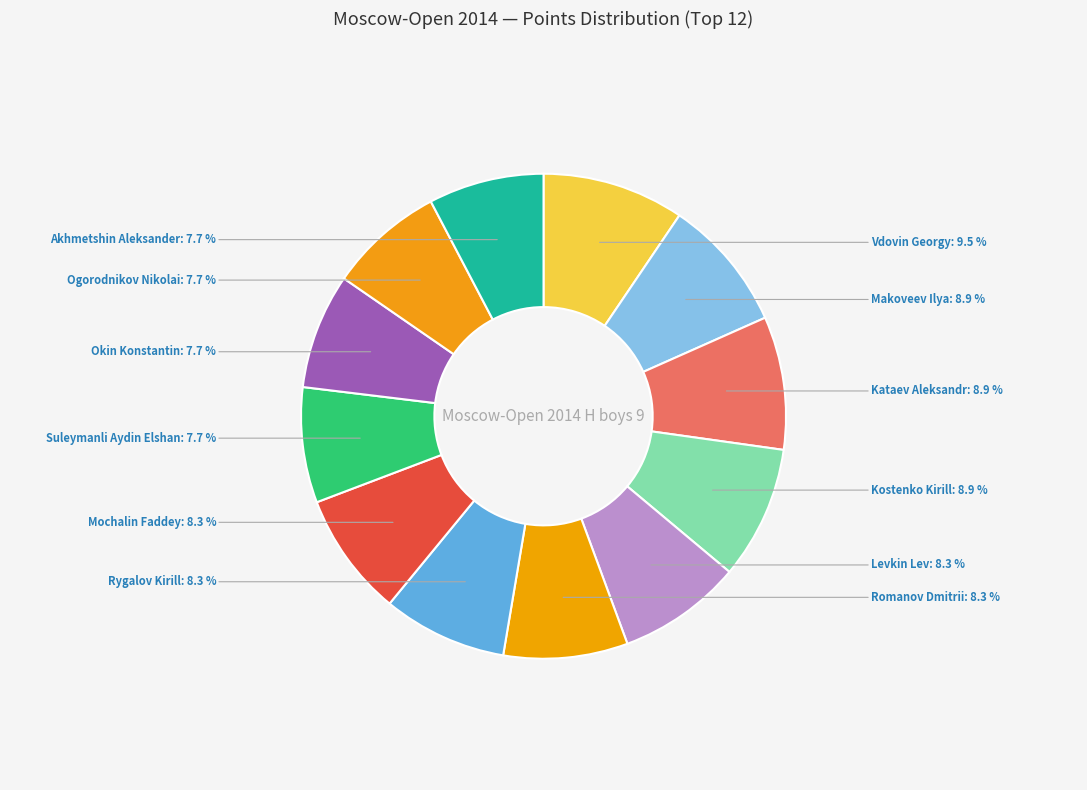

To the nearest percent, what is the difference between the largest and smallest slice percentages?

2%